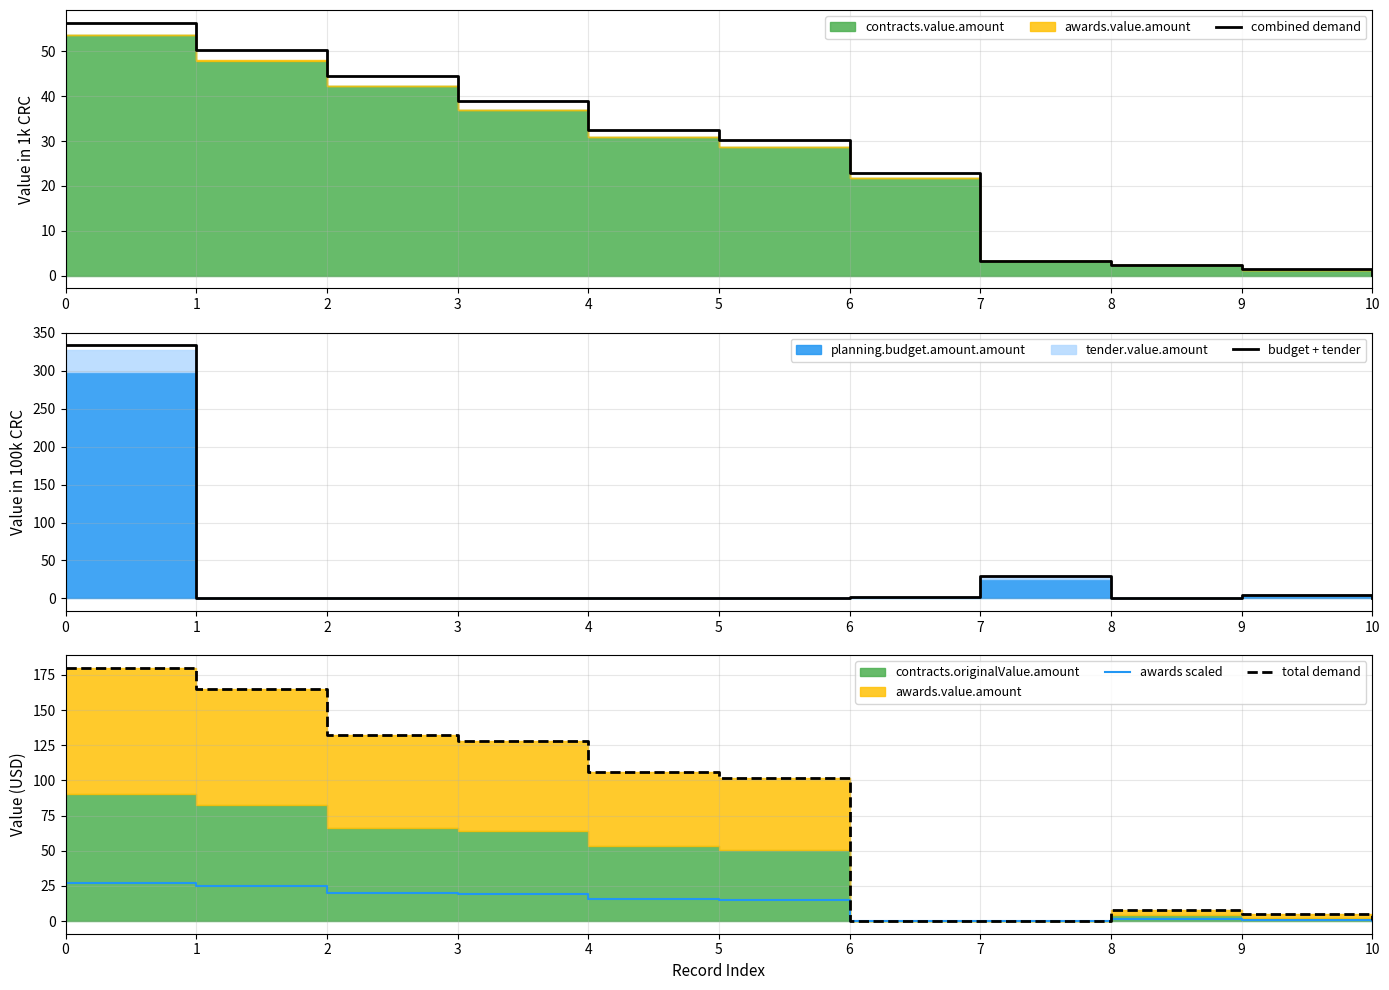

At how many categories does at least one series exceed 101?

6